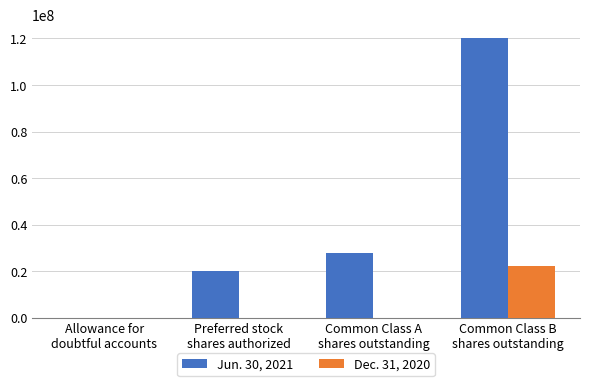

The value of Dec. 31, 2020 at Common Class B
shares outstanding is 22320286. True or false?

True